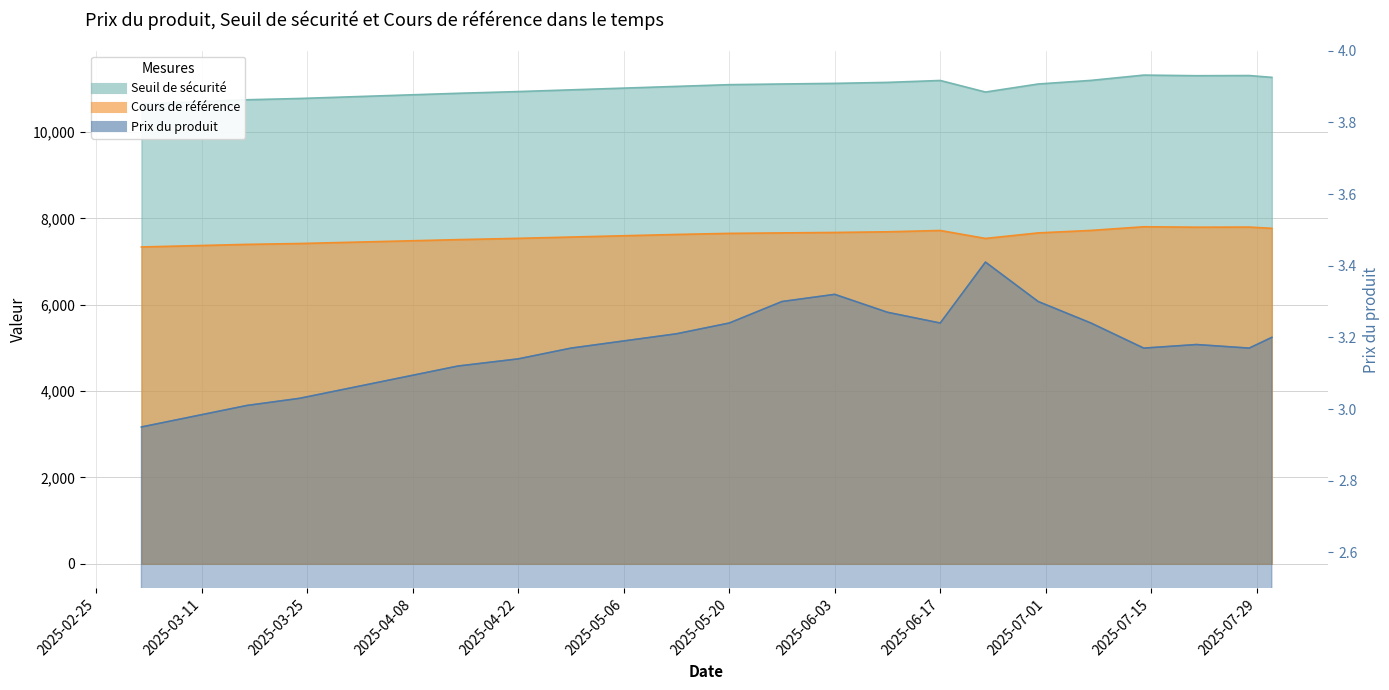

Between 2025-06-10 and 2025-03-31, which is larger?

2025-06-10